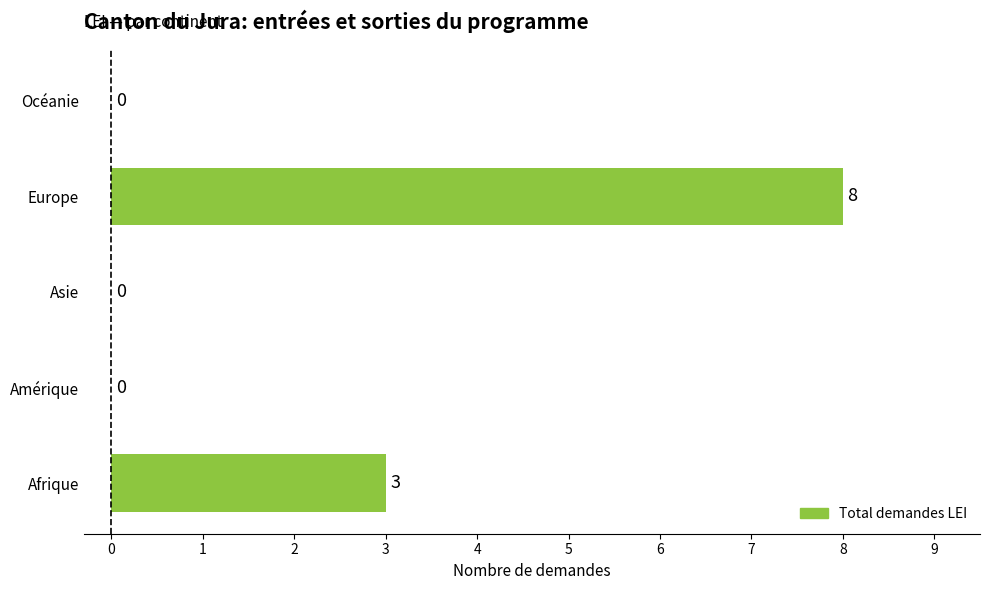

True or false: the data shows 0 at Asie.

True